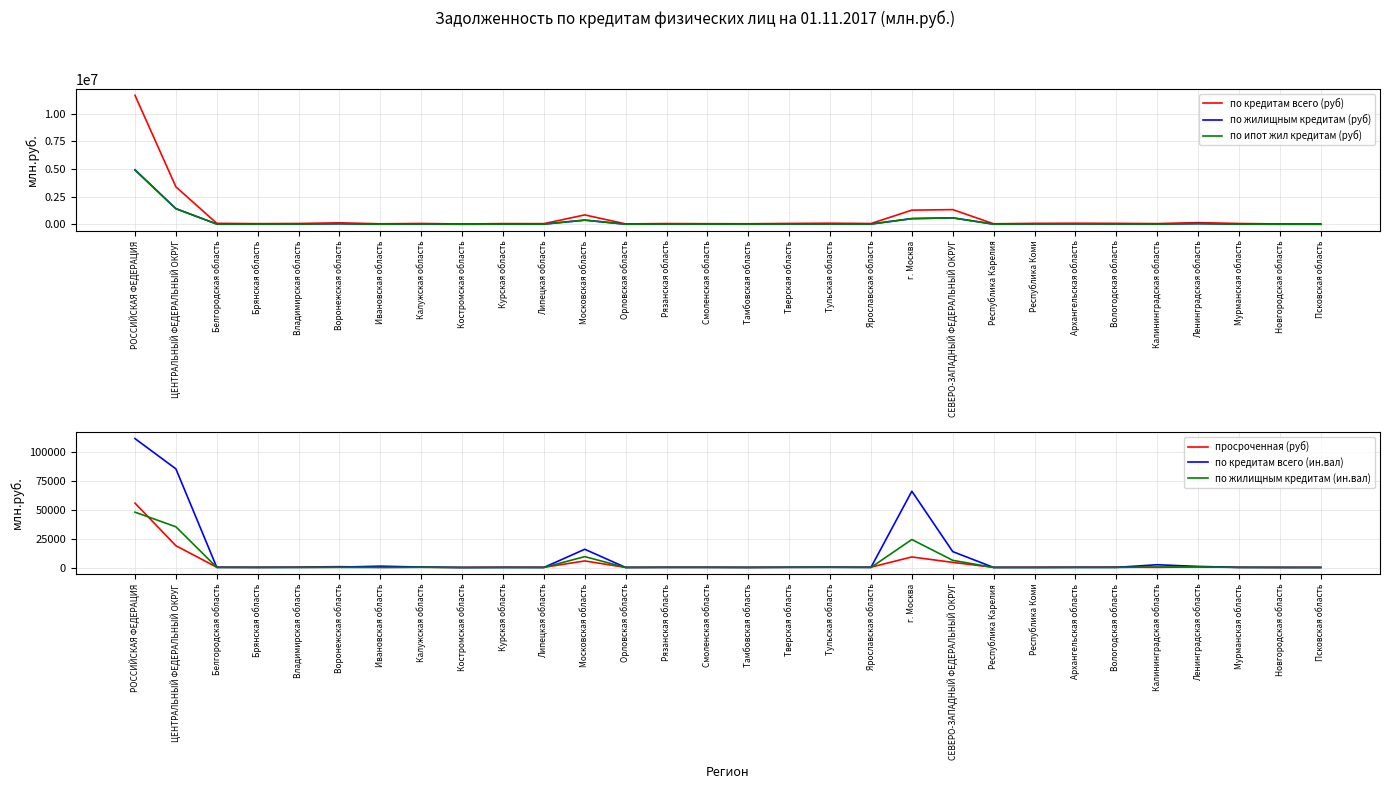

What is the maximum value for по жилищным кредитам (ин.вал)?

47847